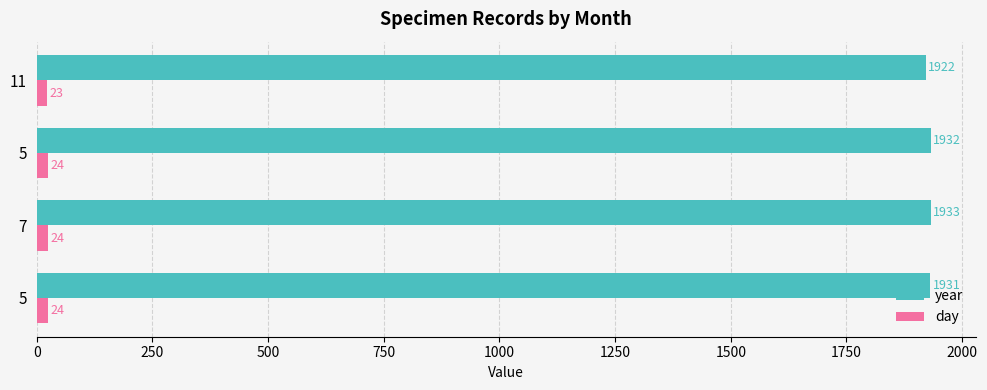

What are all the series names shown in the legend?

year, day